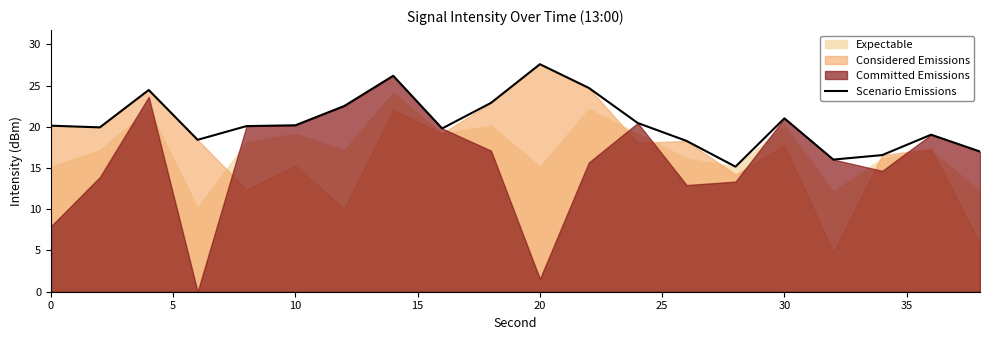

What is the average value?

20.5